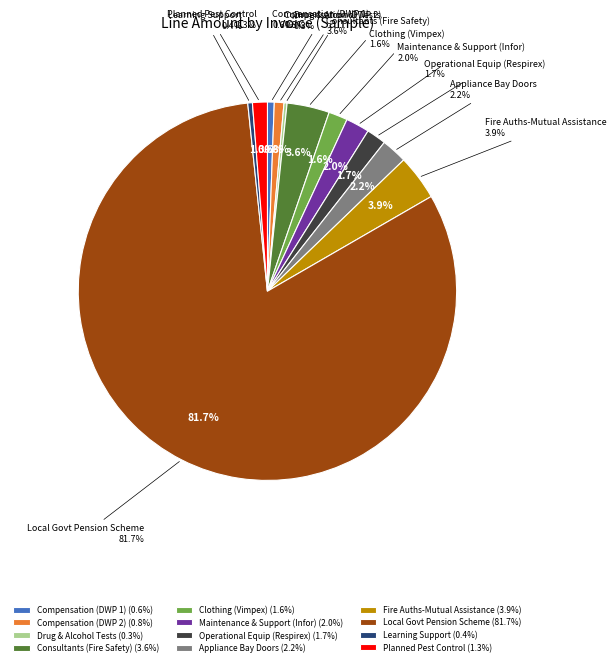

The Consultants (Fire Safety) slice represents 4% of the pie. True or false?

True